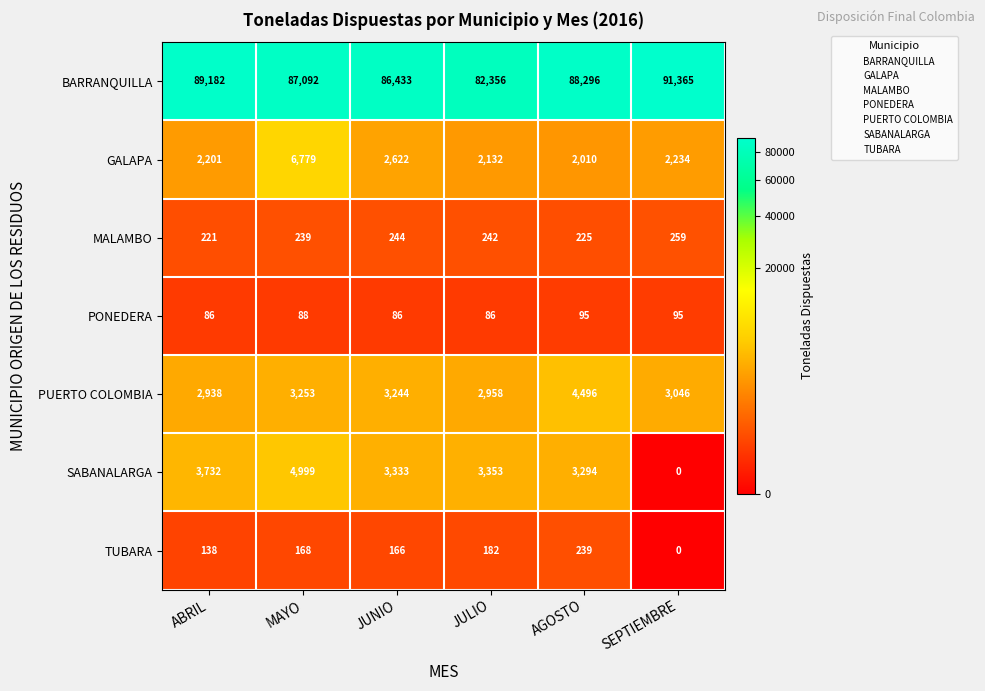

List the labels in order of PUERTO COLOMBIA value, smallest first.

ABRIL, JULIO, SEPTIEMBRE, JUNIO, MAYO, AGOSTO